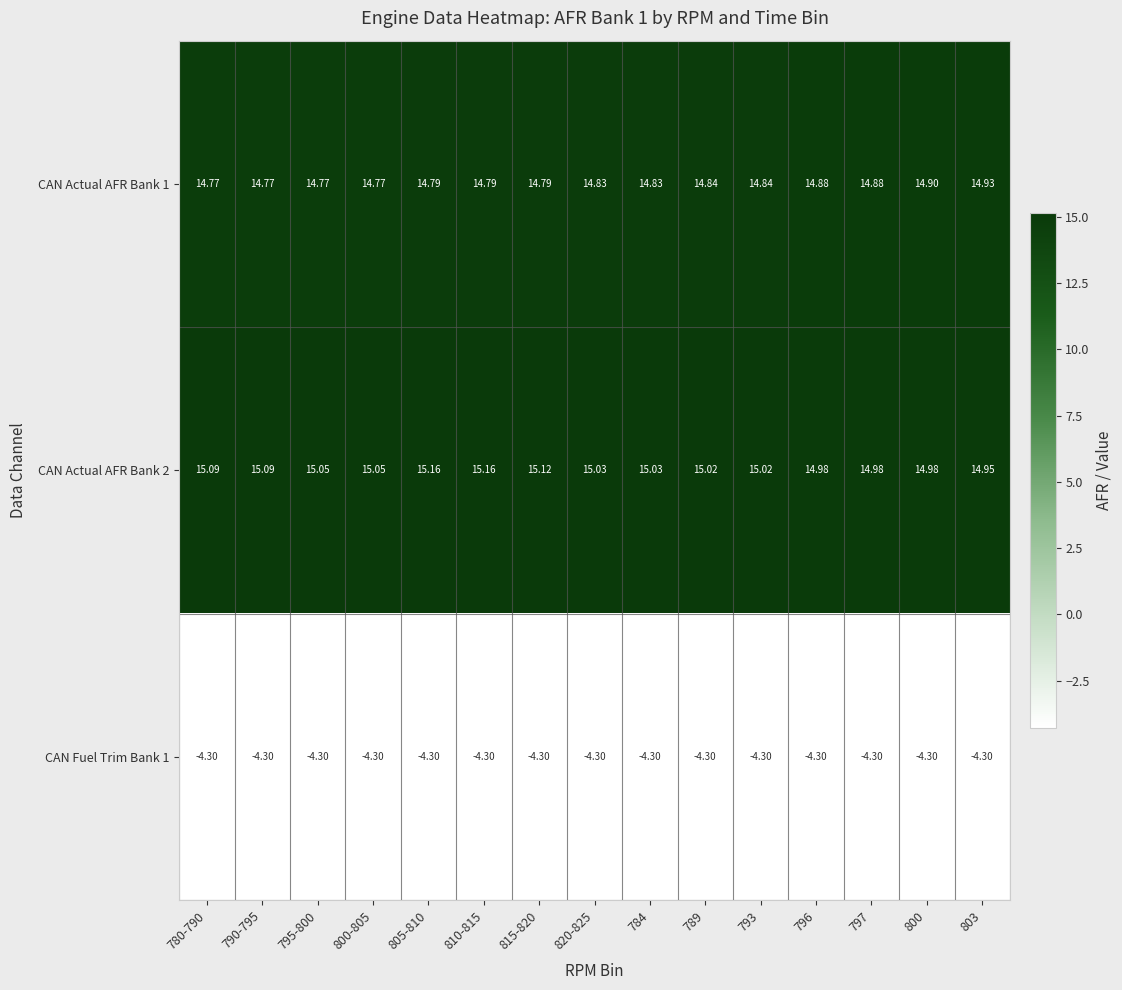

Between 790-795 and 803, which series saw the biggest shift?

CAN Actual AFR Bank 1